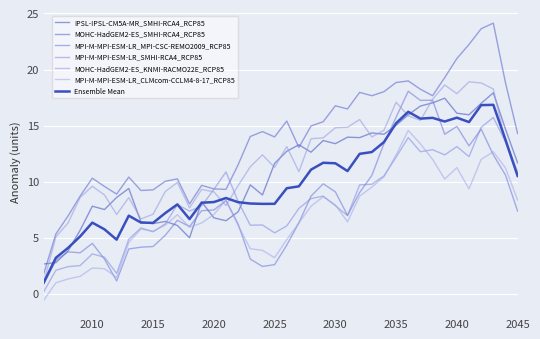

Does the chart display data point markers on the line(s)?

No